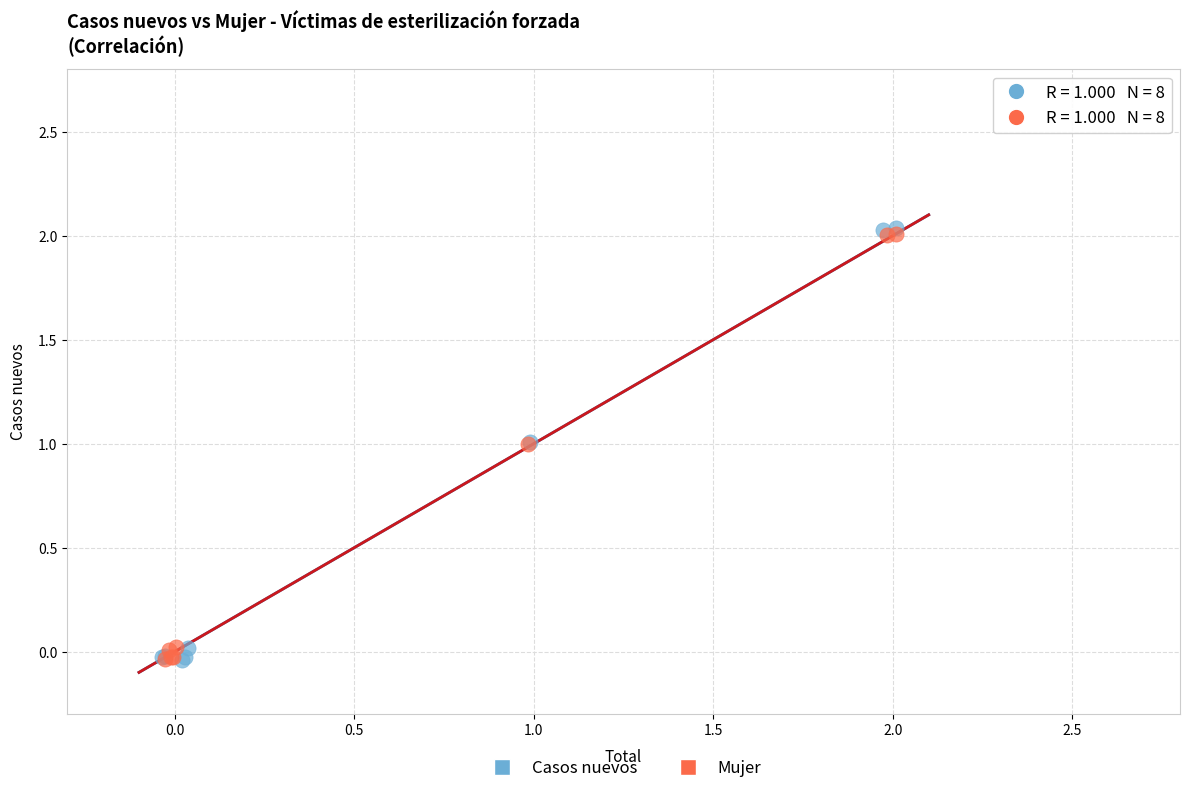

Which series has the largest Y range (max minus min)?

Casos nuevos